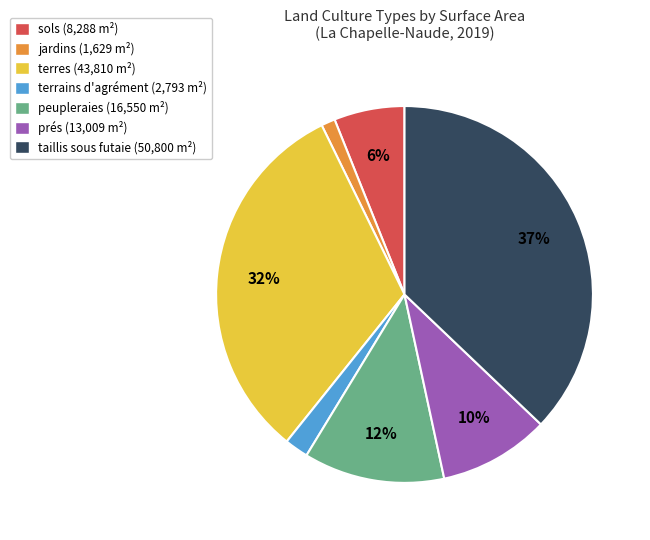

Is there any slice that represents more than half of the pie?

No